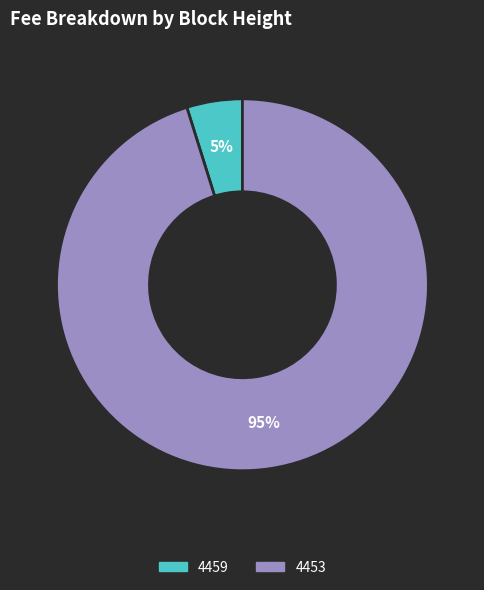

To the nearest percent, what is the average slice percentage?

50%